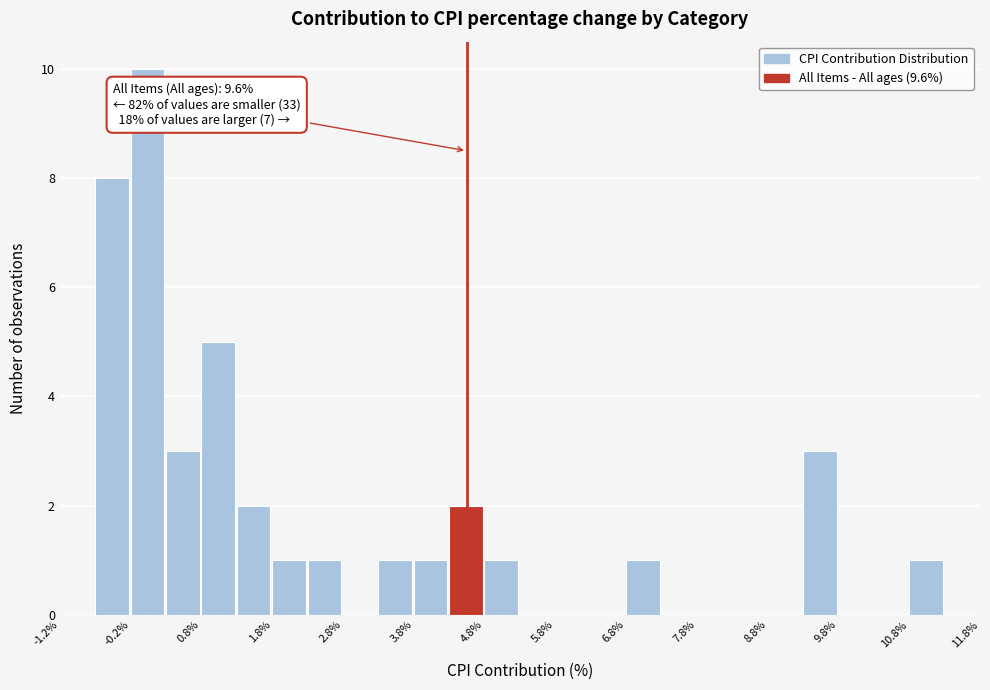

Which range on the x-axis has the tallest bar?

-0.25 to 0.25